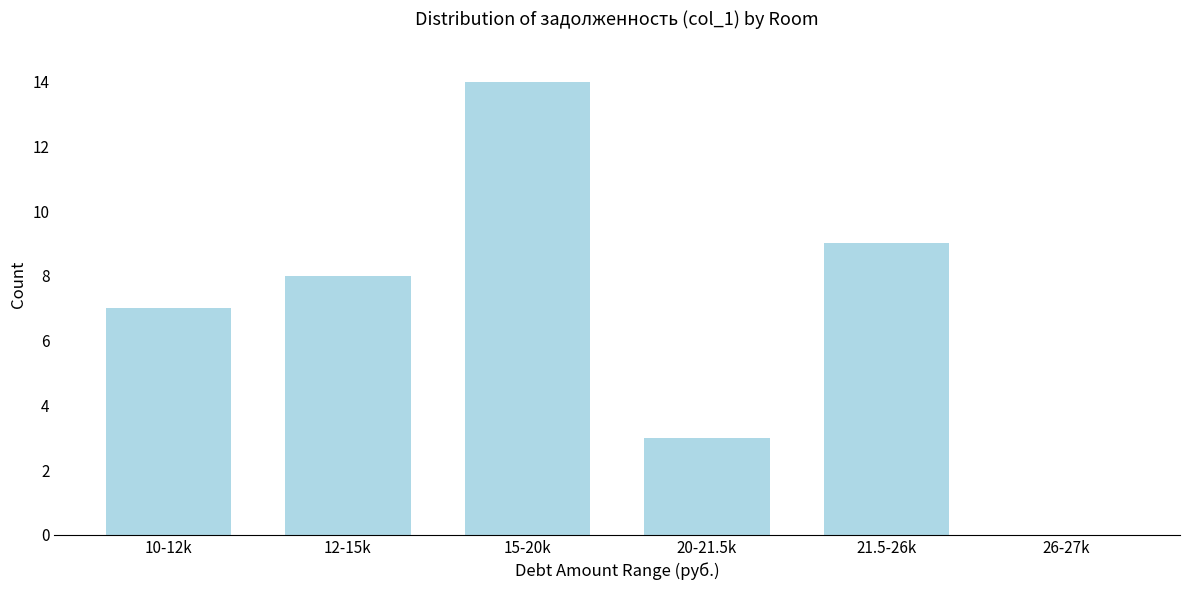

Reading left to right, what are all the values shown in this chart?

10-12k=7	12-15k=8	15-20k=14	20-21.5k=3	21.5-26k=9	26-27k=0